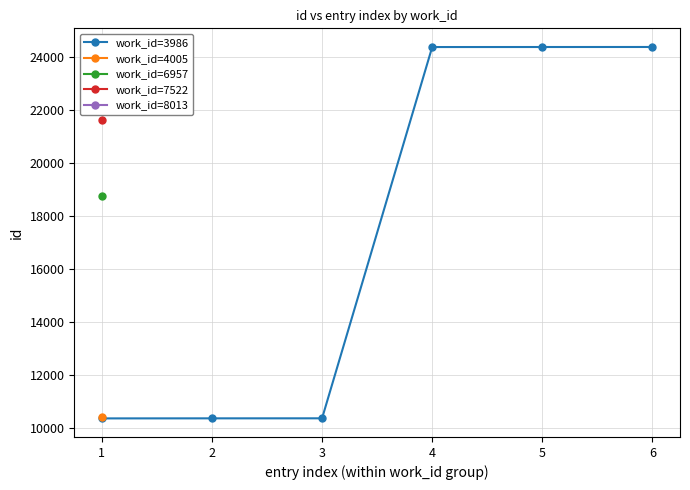

What is the value of the work_id=3986 point at the 4th from the left?

24370